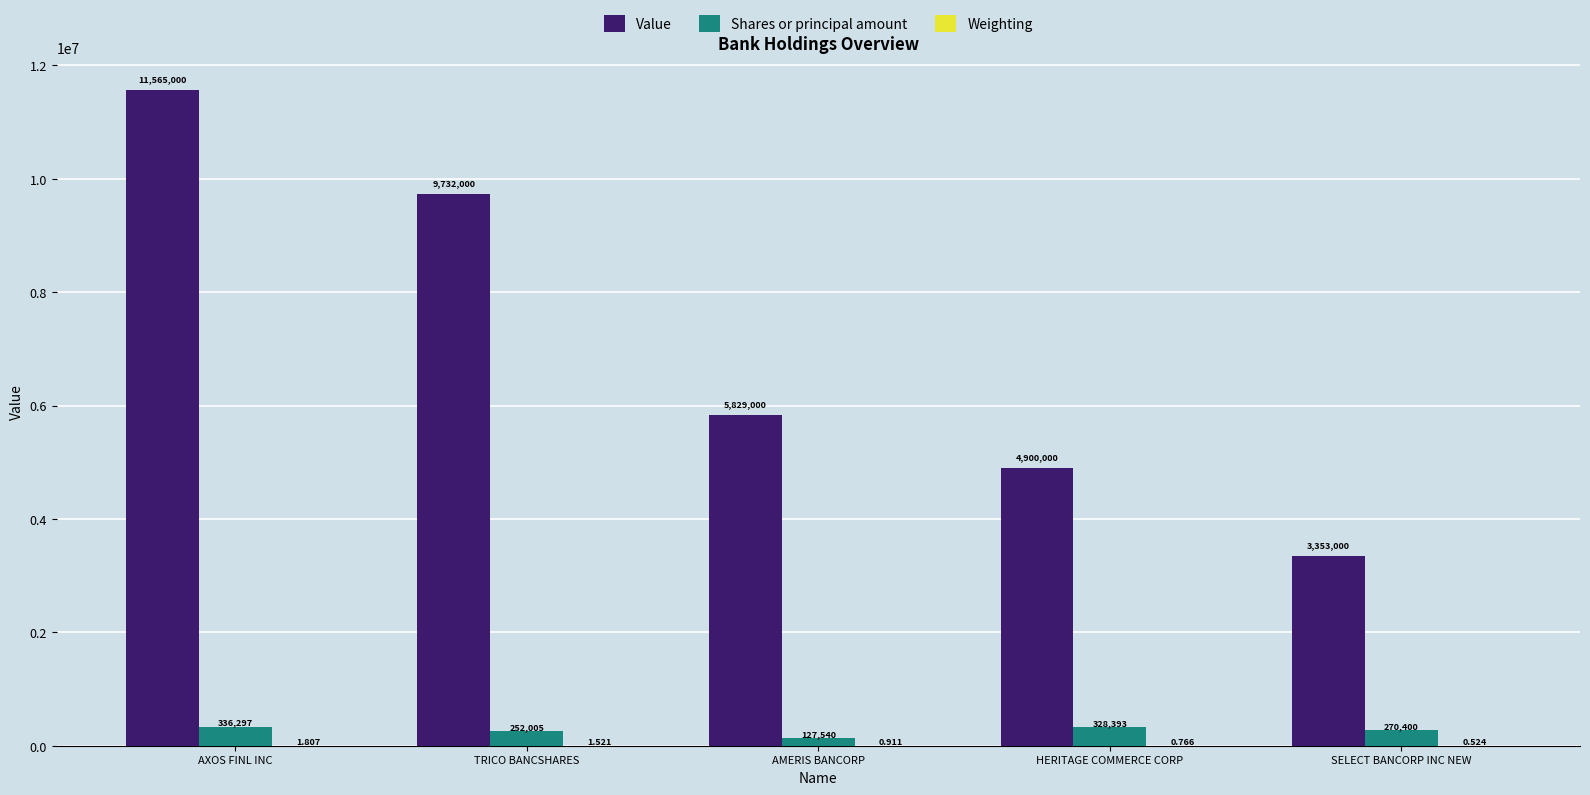

What is the greatest value displayed?

11565000.0